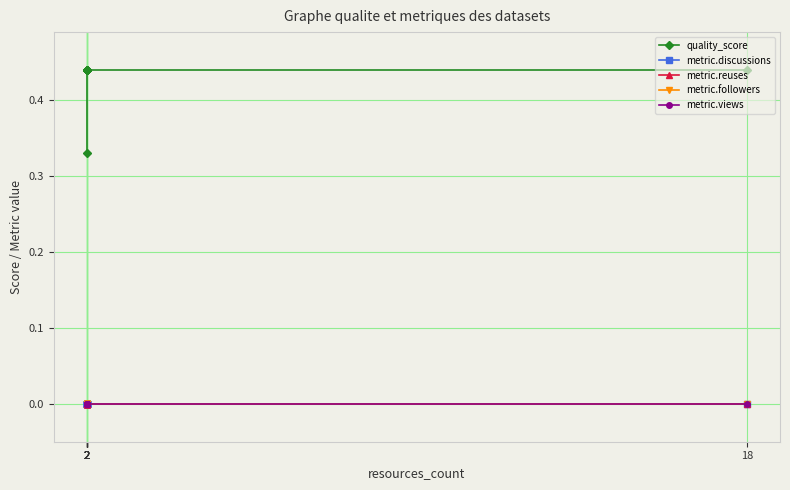

What is the total value across all series at 2?

0.4